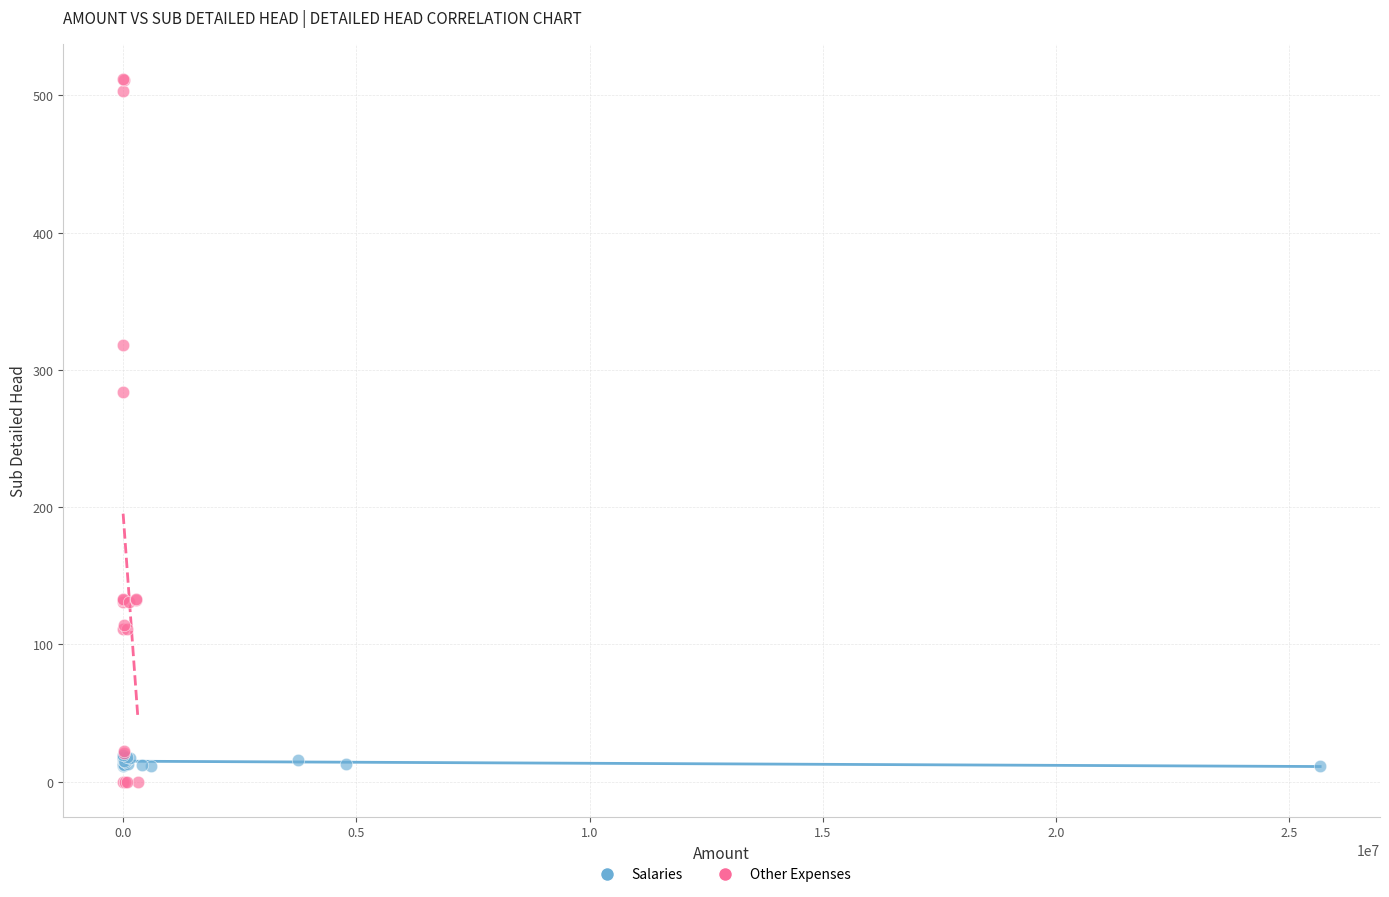

Which series reaches the maximum Y coordinate?

Other Expenses